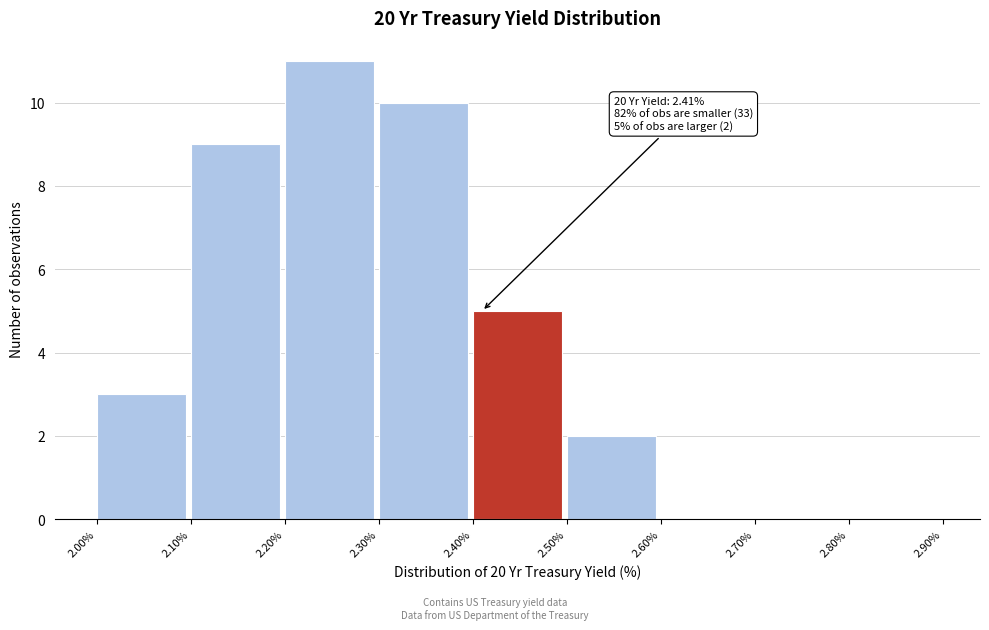

Which range on the x-axis has the tallest bar?

2.20% to 2.30%